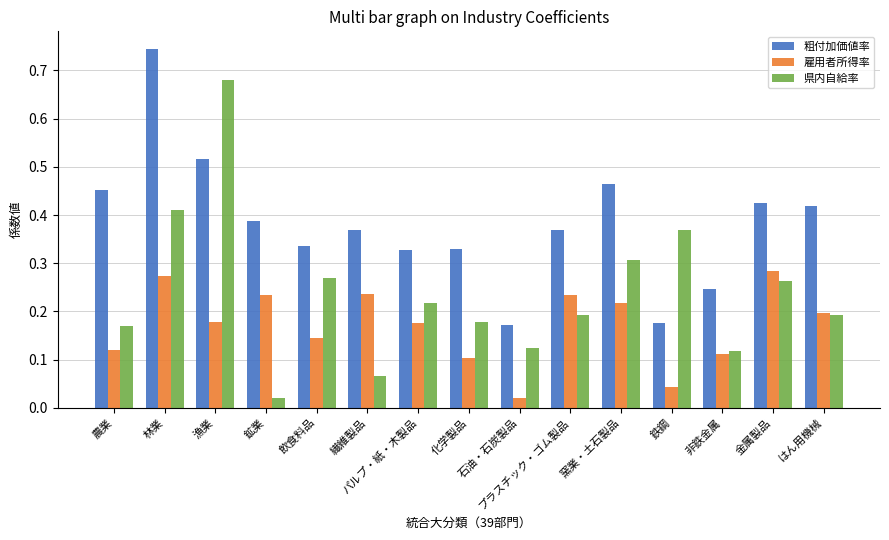

What is the sum of all 粗付加価値率 values?

5.7